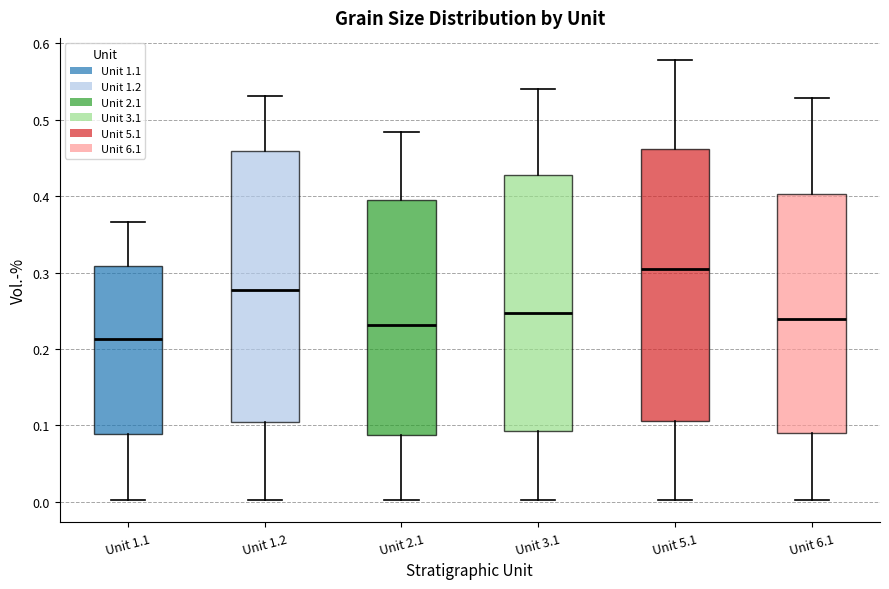

Reading left to right, transcribe this box plot: for each box, give where its median line is, the range the box spans, and where its two whiskers end, as read against the y-axis. The values are not printed on the chart, so give them approximately, as read against the axis.

Unit 1.1: median 0.21, box 0.09 to 0.31, whiskers 0.00 to 0.37
Unit 1.2: median 0.28, box 0.10 to 0.46, whiskers 0.00 to 0.53
Unit 2.1: median 0.23, box 0.09 to 0.40, whiskers 0.00 to 0.48
Unit 3.1: median 0.25, box 0.09 to 0.43, whiskers 0.00 to 0.54
Unit 5.1: median 0.31, box 0.11 to 0.46, whiskers 0.00 to 0.58
Unit 6.1: median 0.24, box 0.09 to 0.40, whiskers 0.00 to 0.53